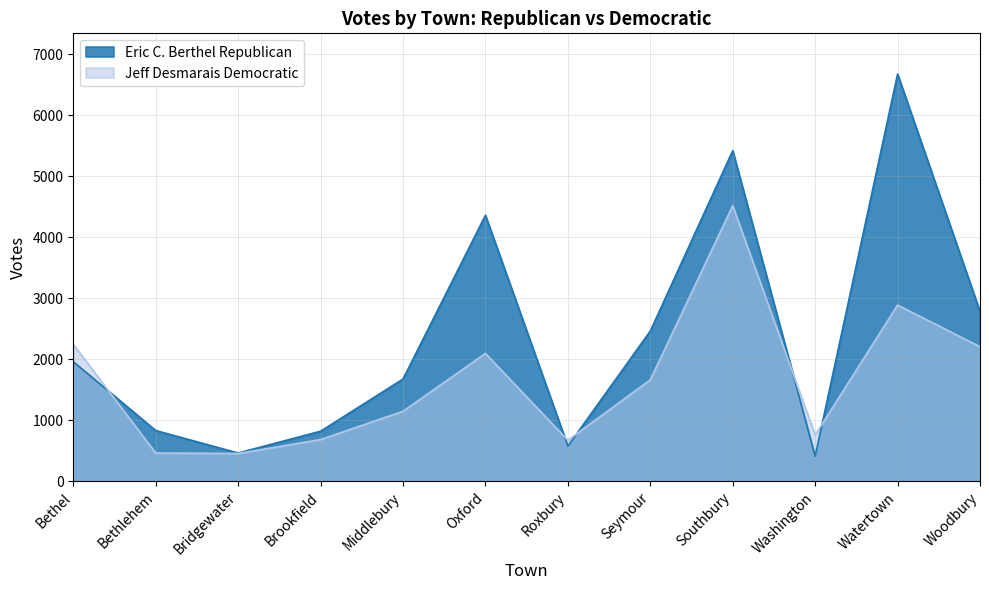

What value does the Jeff Desmarais Democratic series have at Bethel?

2245